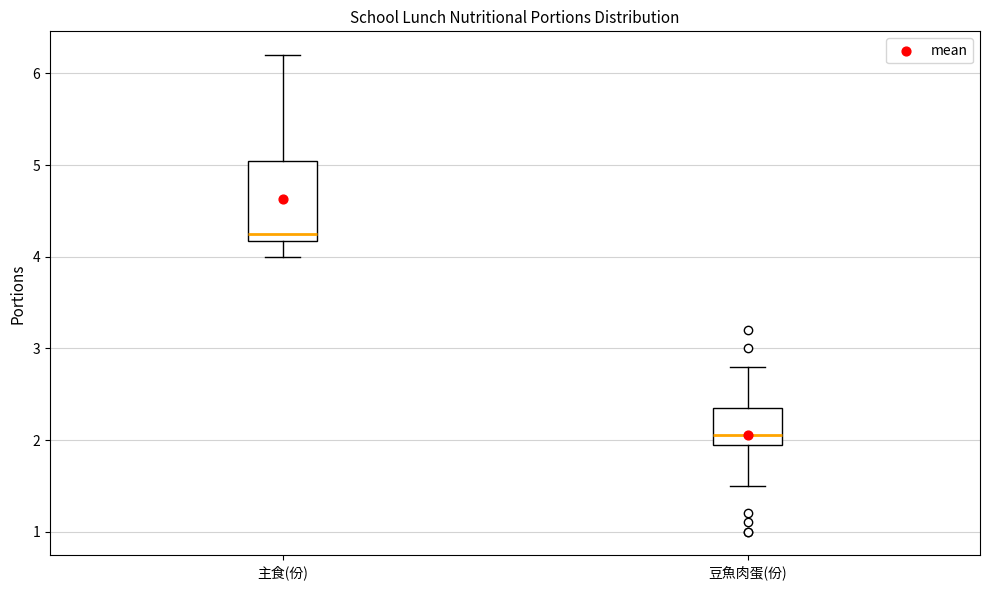

Reading left to right, read every box against the y-axis: the position of its median line, the range the box covers, and the ends of its whiskers. The values are not printed on the chart, so give them approximately, as read against the axis.

主食(份): median 4.3, box 4.2 to 5.1, whiskers 4.0 to 6.2
豆魚肉蛋(份): median 2.1, box 2.0 to 2.4, whiskers 1.5 to 2.8